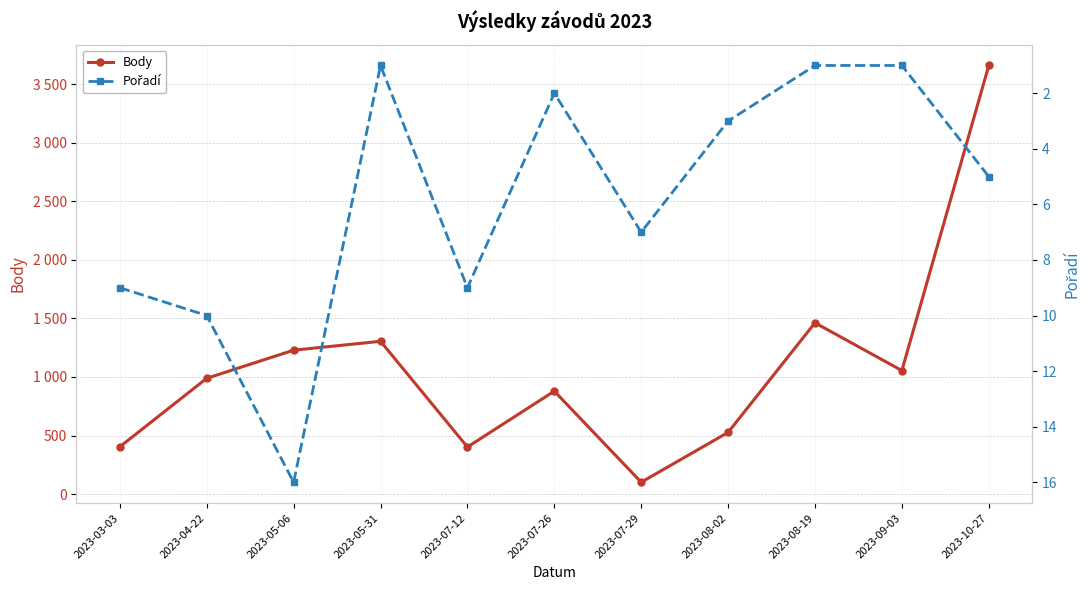

Where is the first local minimum for Pořadí?

2023-05-31